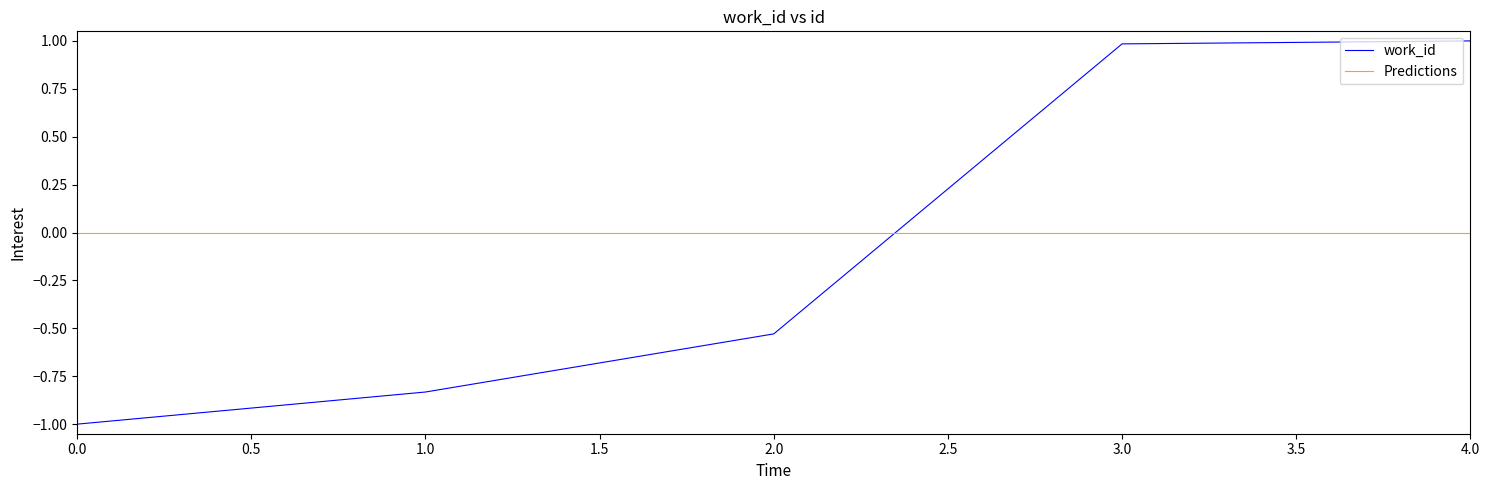

Where is work_id nearest to the value 0?

2.0